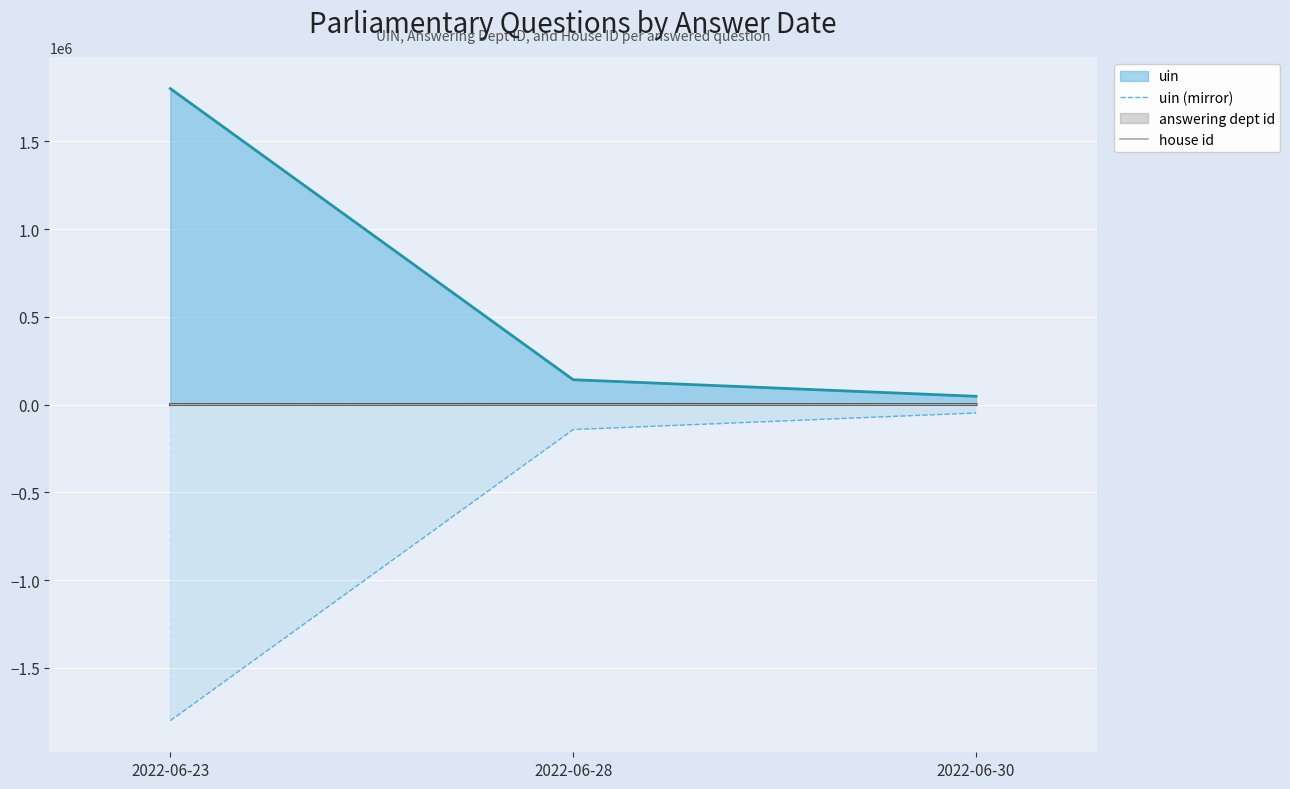

The uin (mirror) series shows -47614 at 2022-06-30. True or false?

True